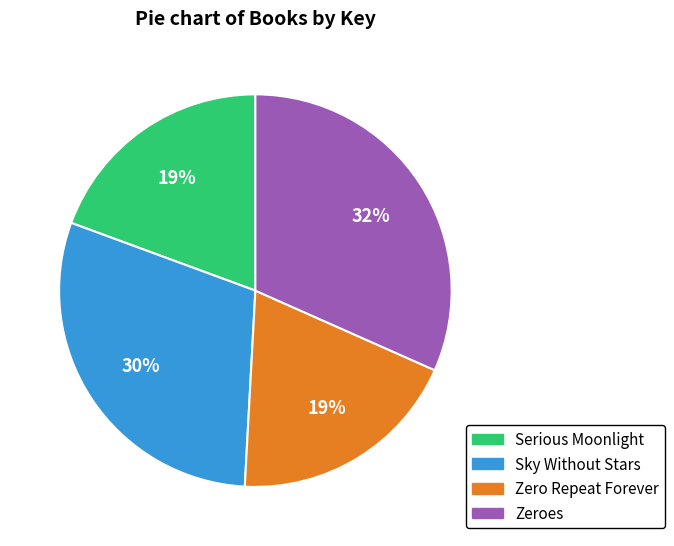

Do Sky Without Stars and Zero Repeat Forever together represent more than half of the pie?

No